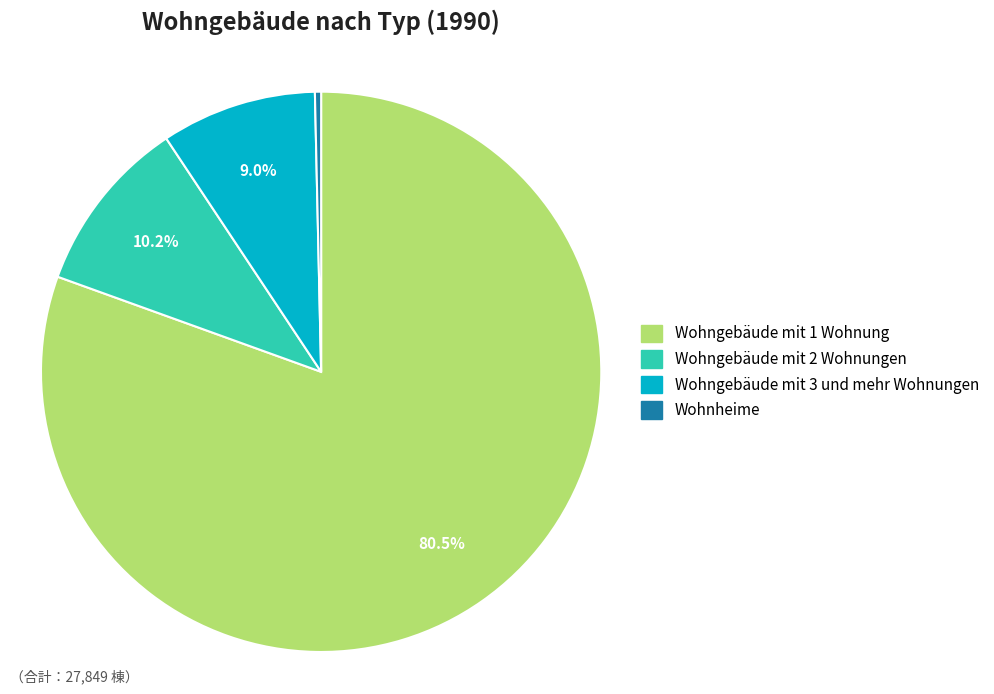

Is the sum of Wohngebäude mit 3 und mehr Wohnungen and Wohngebäude mit 2 Wohnungen greater than half?

No